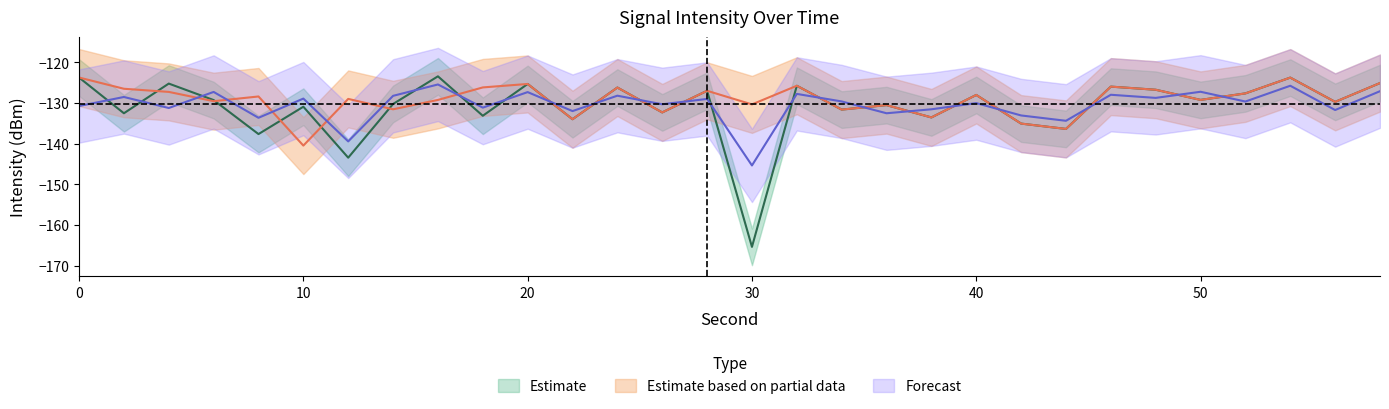

Where does the Forecast series first go above -129?

2